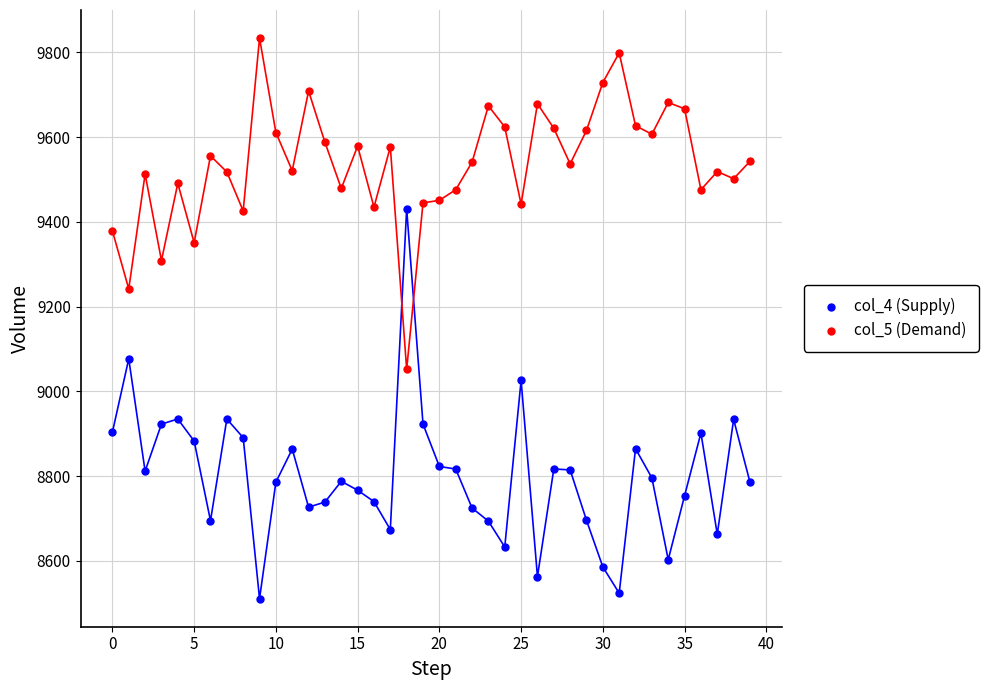

Which series has the largest Y range (max minus min)?

col_4 (Supply)